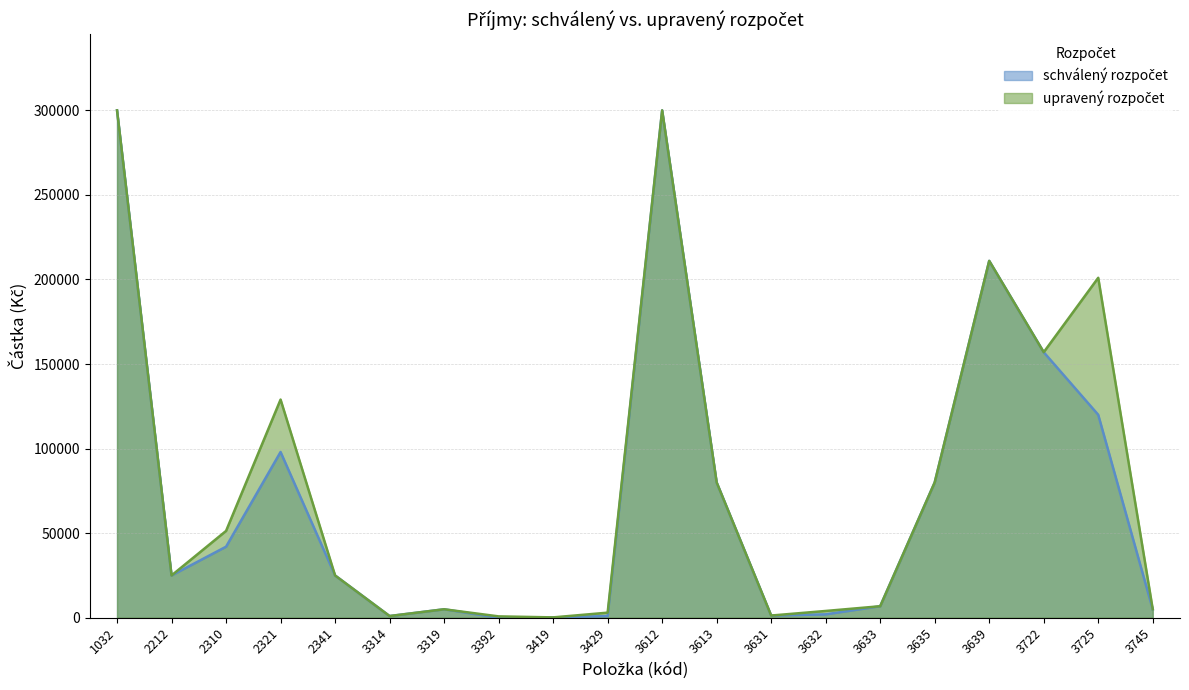

Reading left to right, transcribe all the data shown in this chart.

schválený rozpočet: 1032=300000	2212=25000	2310=42000	2321=98000	2341=24990	3314=1000	3319=5000	3392=0	3419=200	3429=1000	3612=300000	3613=80000	3631=1300	3632=2000	3633=6800	3635=80000	3639=211000	3722=157000	3725=120000	3745=5000
upravený rozpočet: 1032=300000	2212=25000	2310=51324	2321=129000	2341=24990	3314=1000	3319=5000	3392=800	3419=200	3429=3000	3612=300000	3613=80000	3631=1300	3632=4000	3633=6800	3635=80000	3639=211000	3722=157000	3725=201000	3745=5000